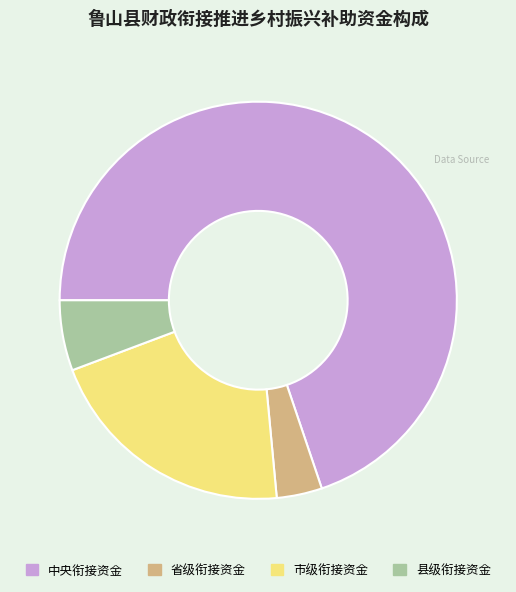

How many segments does this pie chart have?

4